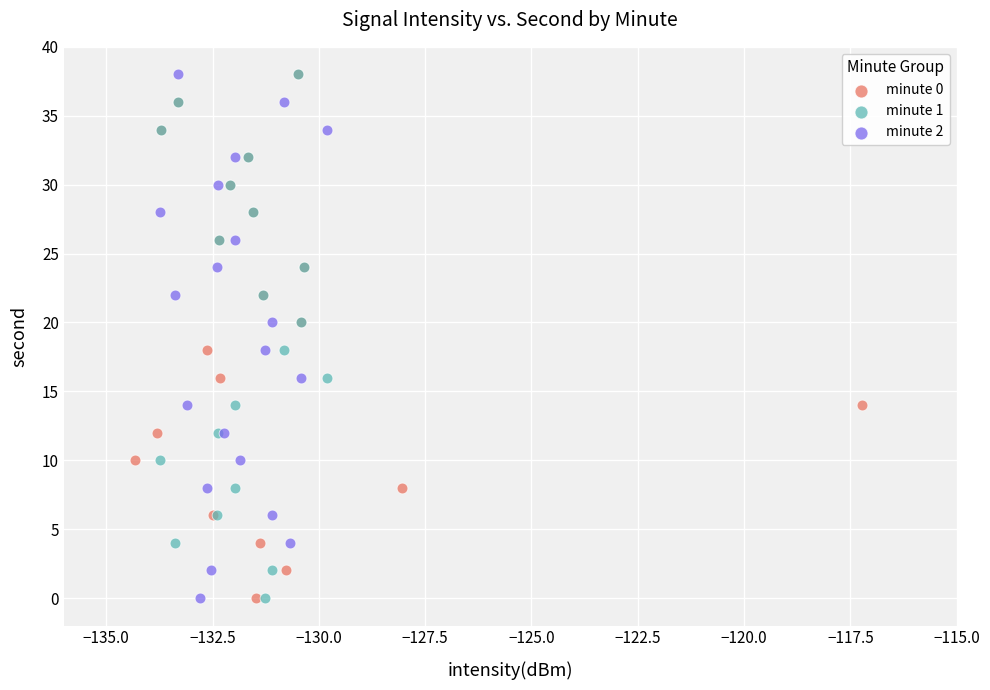

What are all the series names shown in the legend?

minute 0, minute 1, minute 2